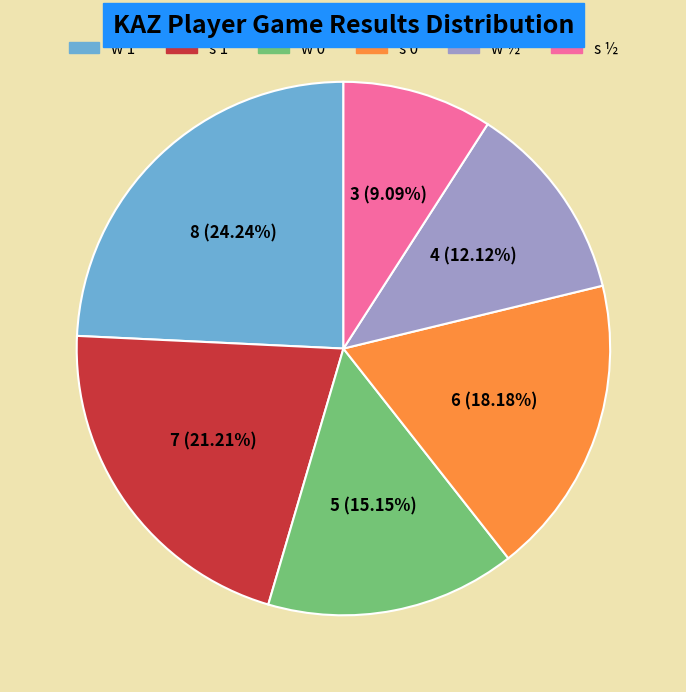

To the nearest percent, what is the difference between the largest and smallest slice percentages?

15%